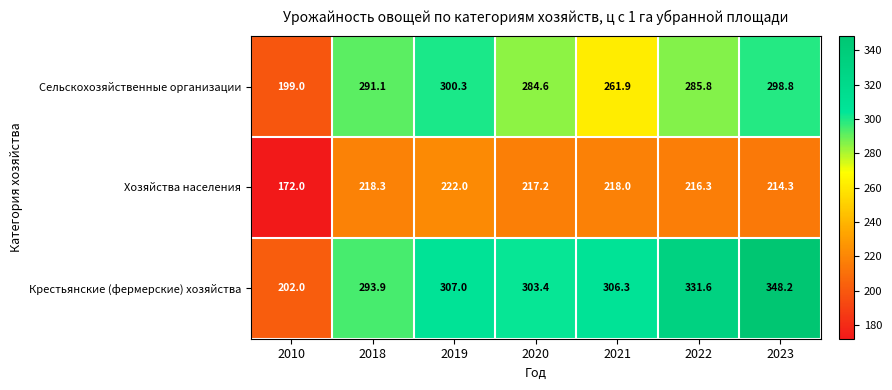

What is the difference between the Хозяйства населения values at 2021 and 2018?

0.3